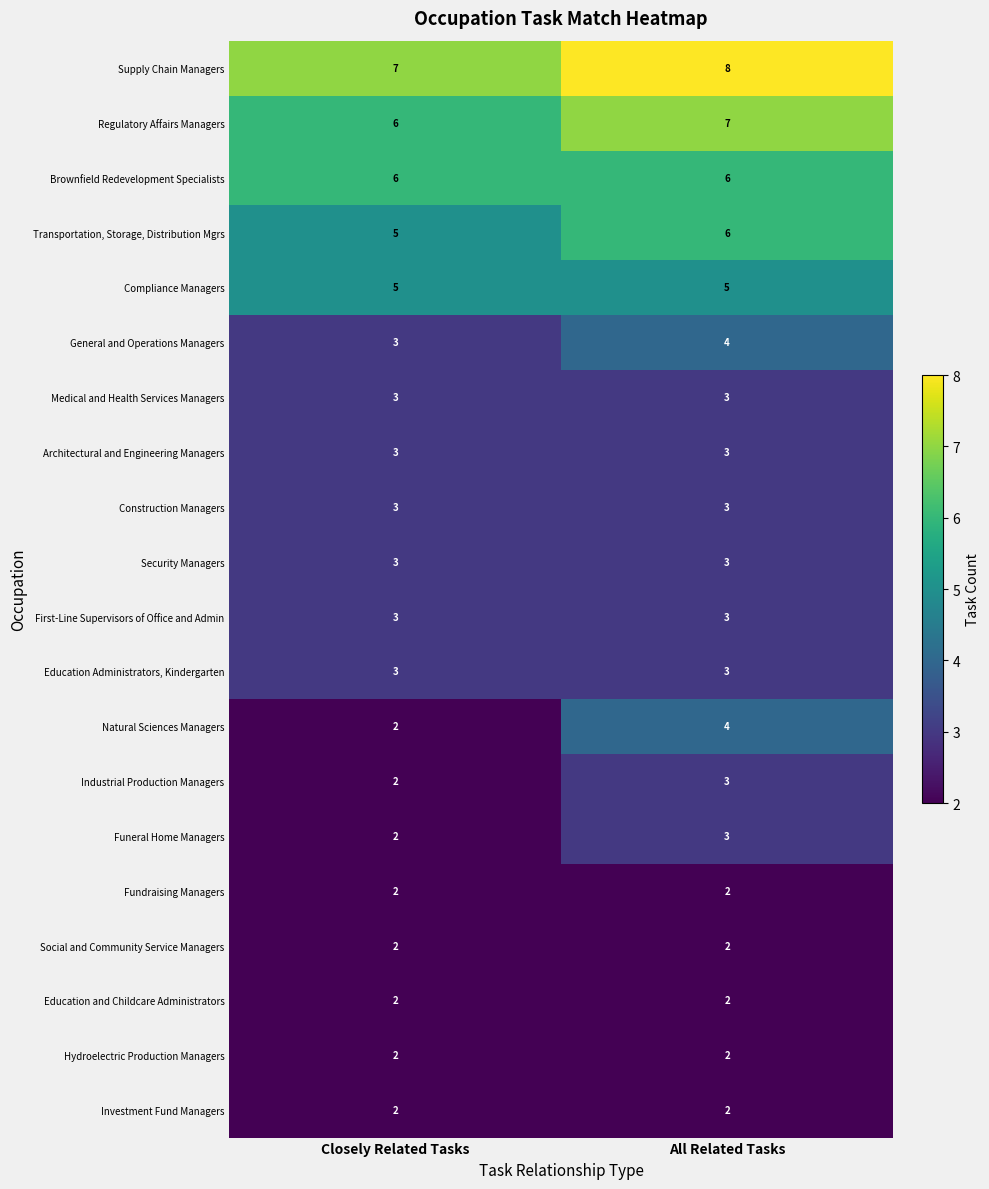

Is it true that Brownfield Redevelopment Specialists equals 6 at All Related Tasks?

True